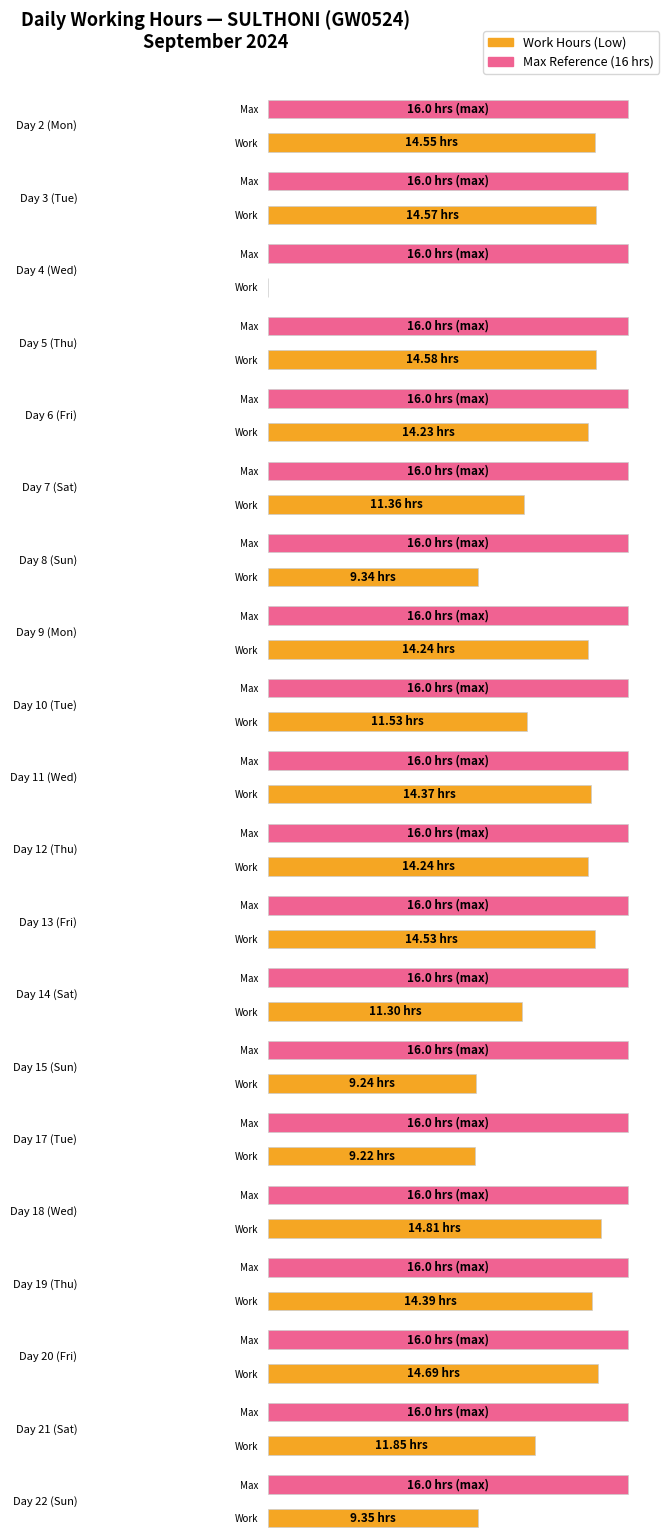

Does the chart contain any negative values?

No